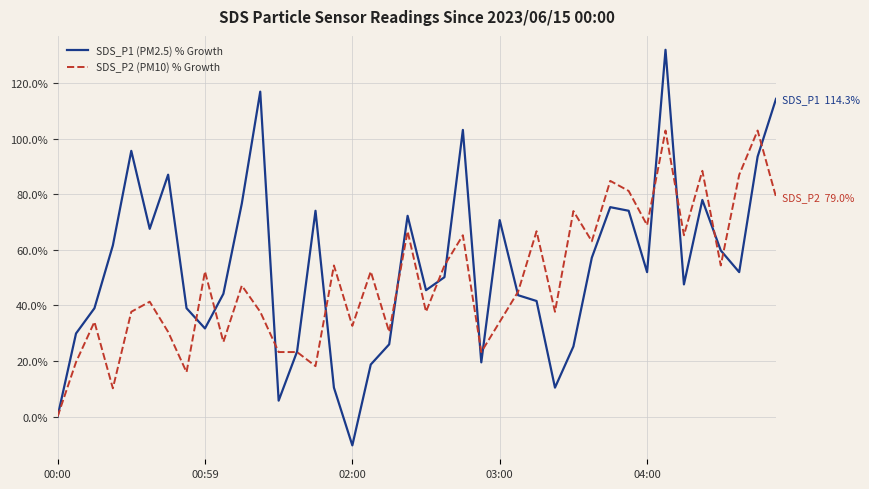

What is the approximate value of SDS_P2 (PM10) % Growth at 7?

15.9